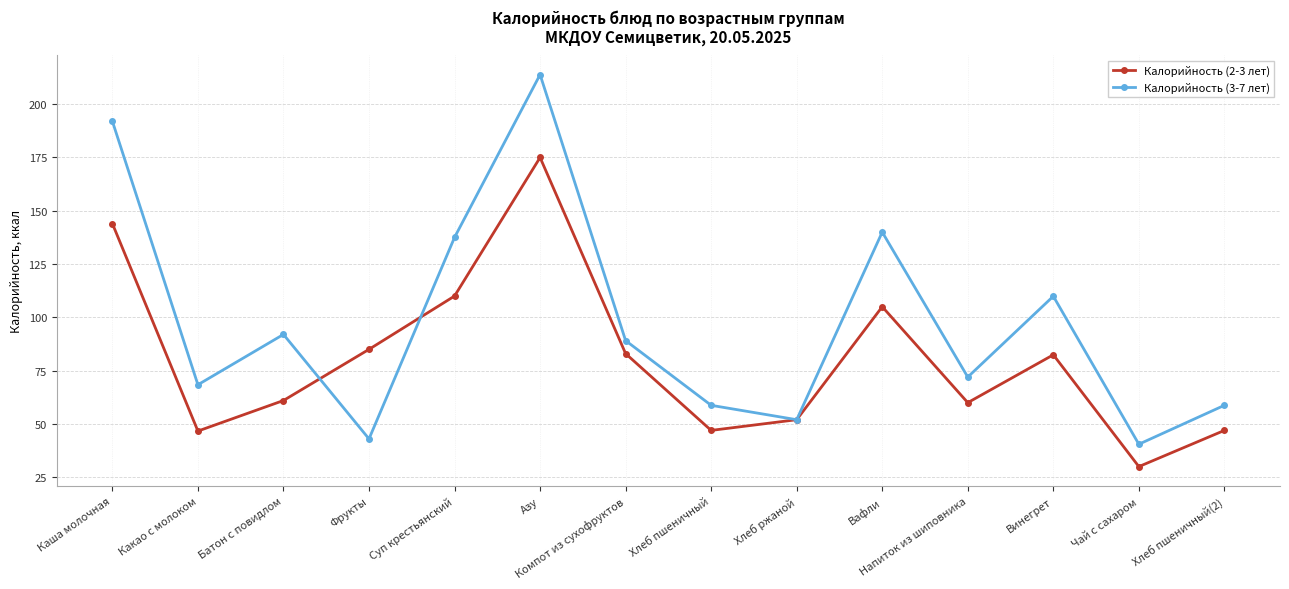

What is the label of the 12th point from the left?

Винегрет